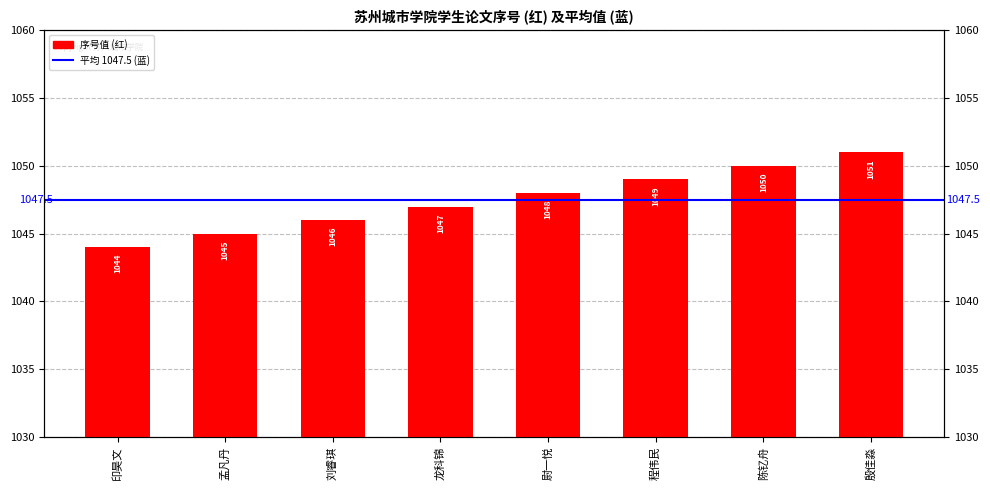

How many data points are less than 1048?

4